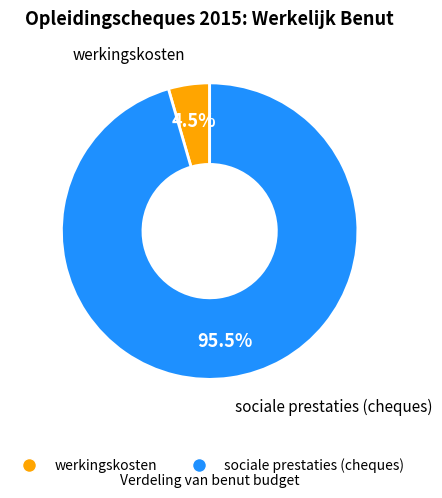

How much of the chart is everything except werkingskosten?

95.5%